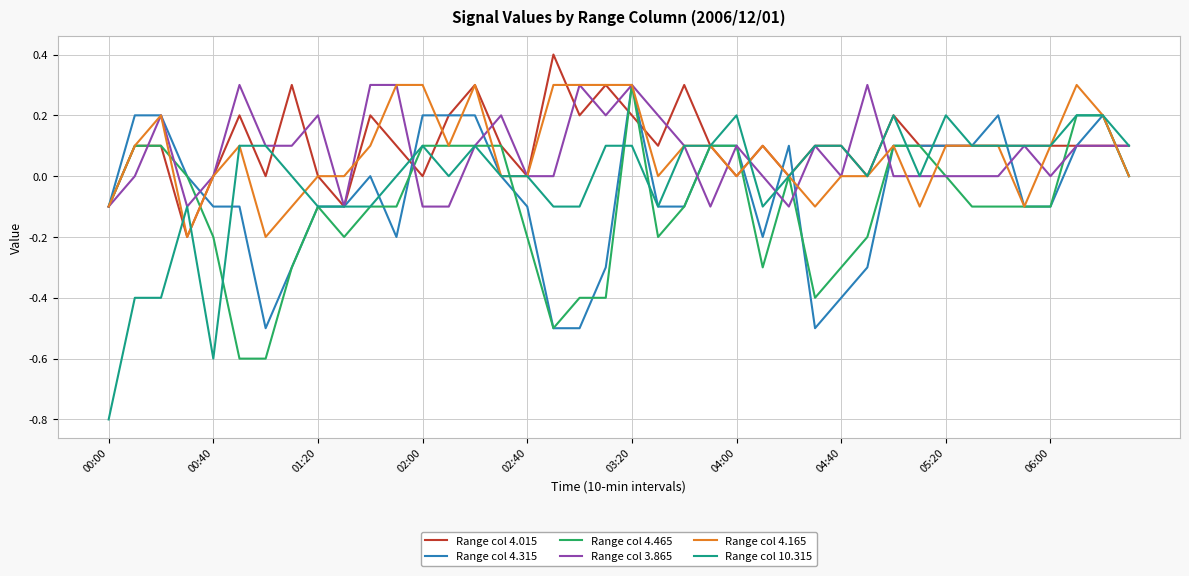

Does the chart have visible grid lines?

Yes